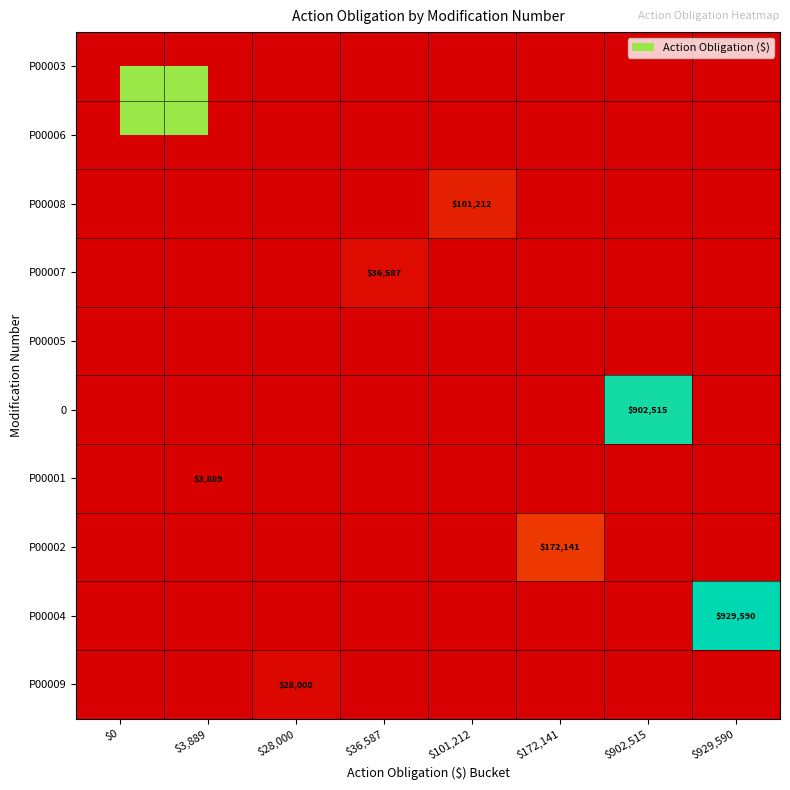

Is it true that P00007 equals 57299 at $36,587?

False